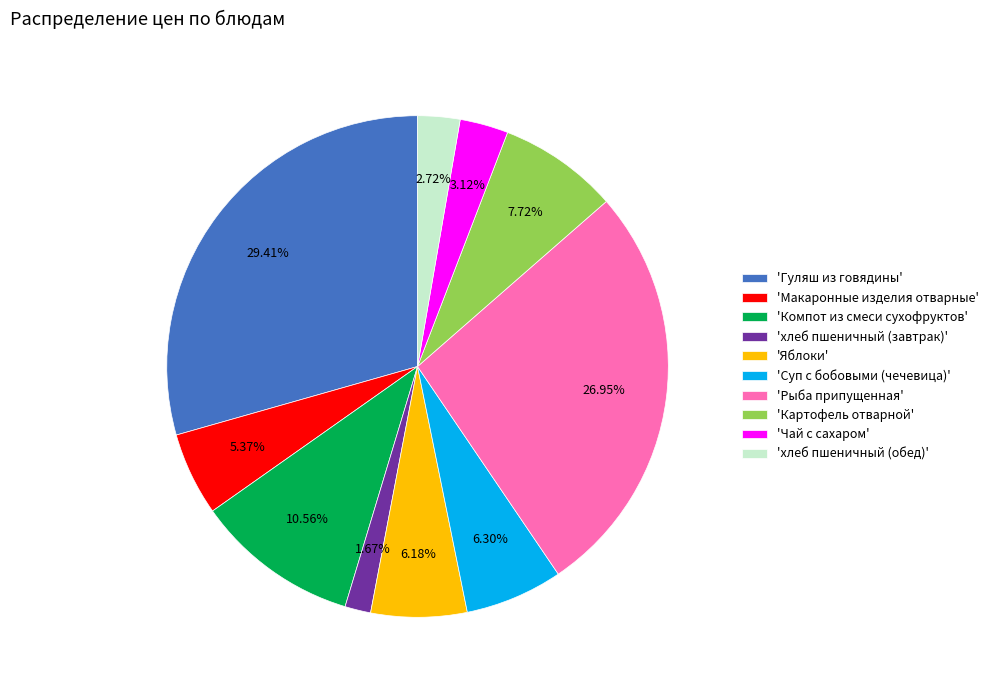

Is there a majority slice in this chart?

No